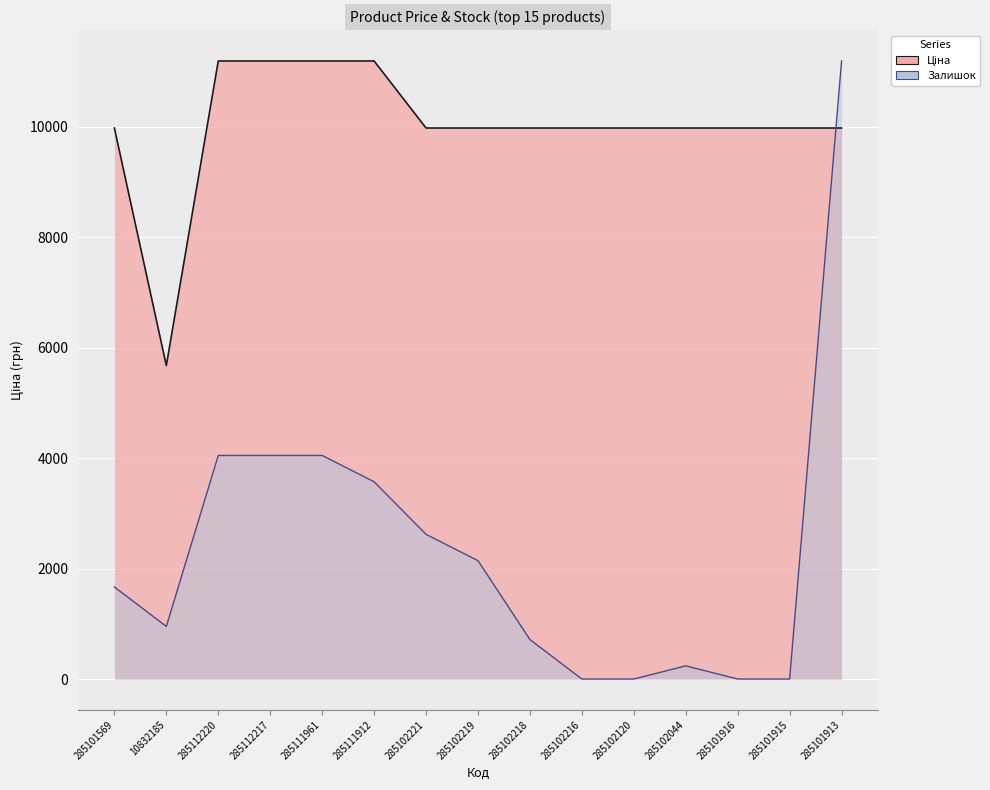

True or false: Залишок has a value of 317.1 at 285102044.

False